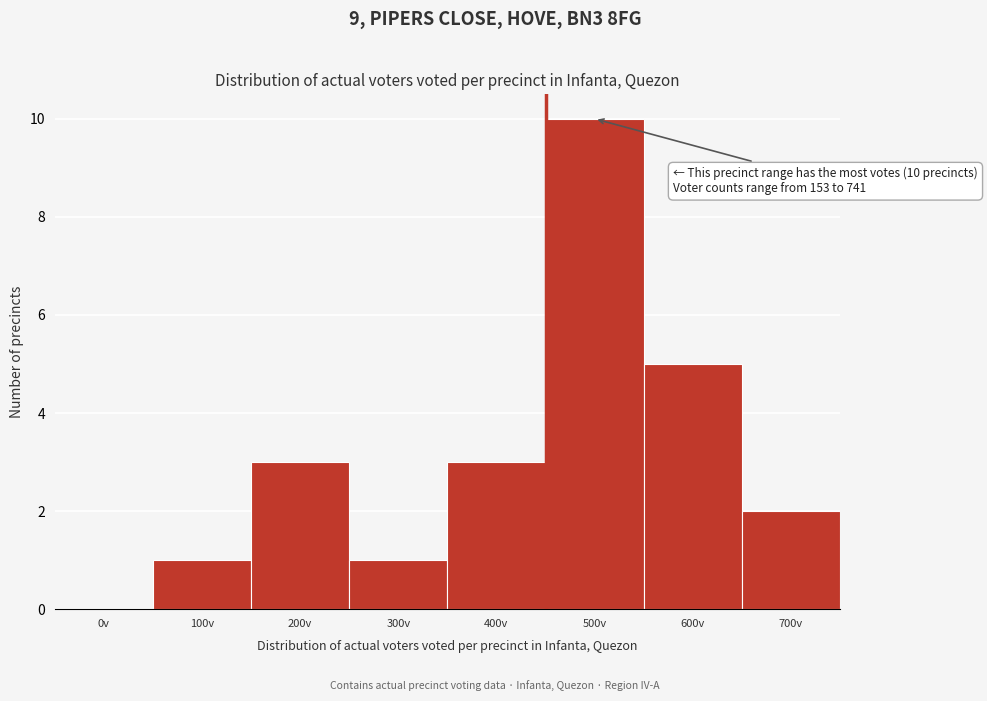

Reading left to right, list all the values displayed in this chart.

0v=0	100v=1	200v=3	300v=1	400v=3	500v=10	600v=5	700v=2